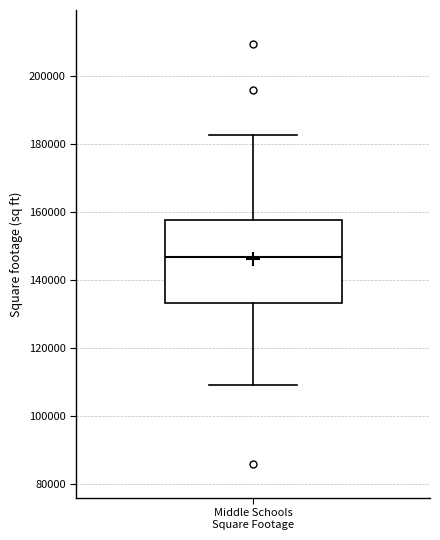

Where is the lower edge of the box for Middle Schools Square Footage on the y-axis? The values are not printed on the chart, so give them approximately, as read against the axis.

134000